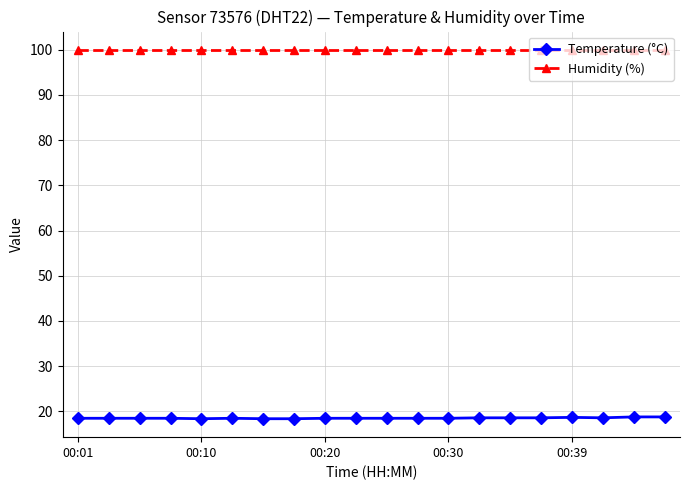

True or false: Humidity (%) and Temperature (°C) cross at least once.

False